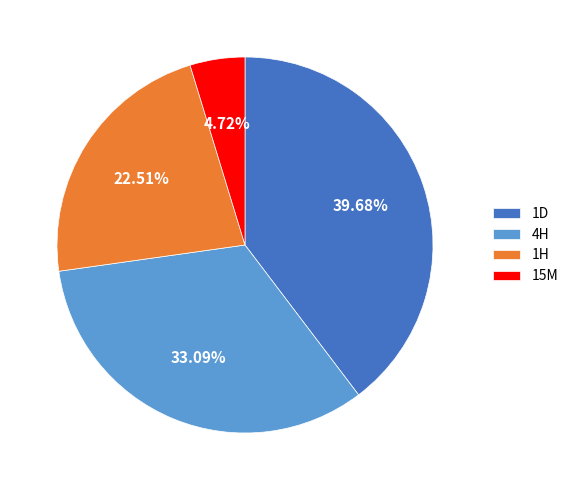

Combined, do 15M and 4H account for over 50%?

No